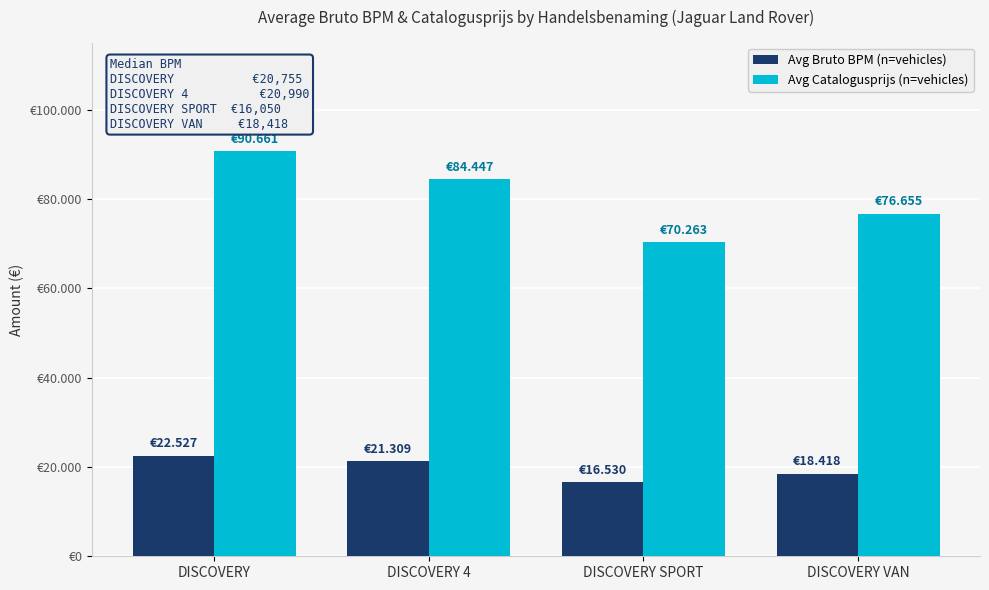

What are all the series names shown in the legend?

Avg Bruto BPM (n=vehicles), Avg Catalogusprijs (n=vehicles)